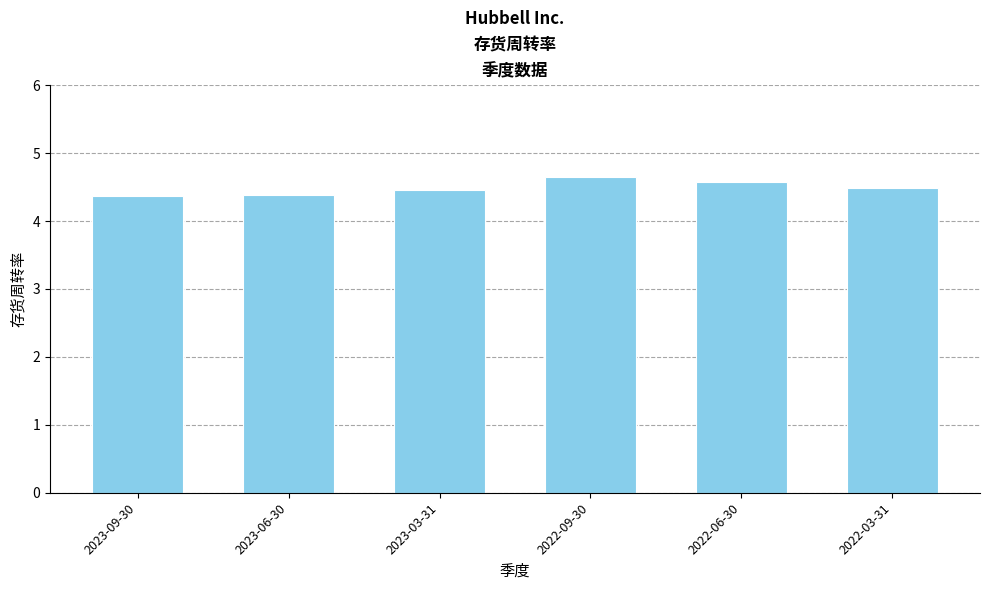

What is the change in value from 2023-09-30 to 2023-03-31?

+0.1